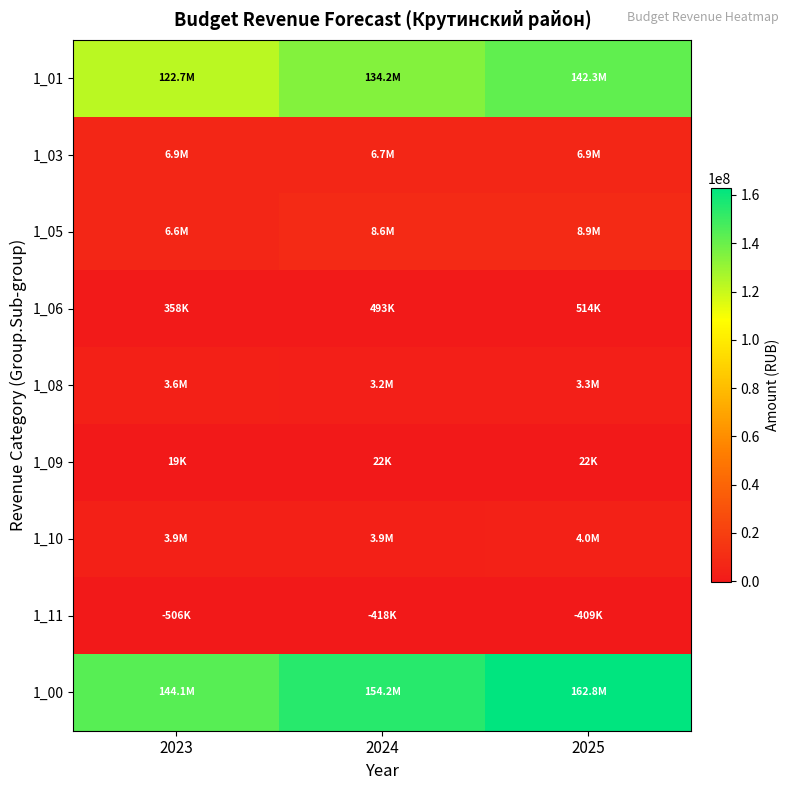

Reading left to right, what are all the values shown in this chart?

1_01: 2023=122655037.5	2024=134243450.0	2025=142273950.0
1_03: 2023=6946964.0	2024=6685350.0	2025=6936970.0
1_05: 2023=6555710.4	2024=8628300.0	2025=8947400.0
1_06: 2023=358308.0	2024=493000.0	2025=514000.0
1_08: 2023=3574894.0	2024=3189460.0	2025=3317640.0
1_09: 2023=18551.0	2024=21790.0	2025=22070.0
1_10: 2023=3859892.0	2024=3891800.0	2025=4005800.0
1_11: 2023=-506373.0	2024=-417700.0	2025=-408540.0
1_00: 2023=144083871.9	2024=154243761.0	2025=162839781.0